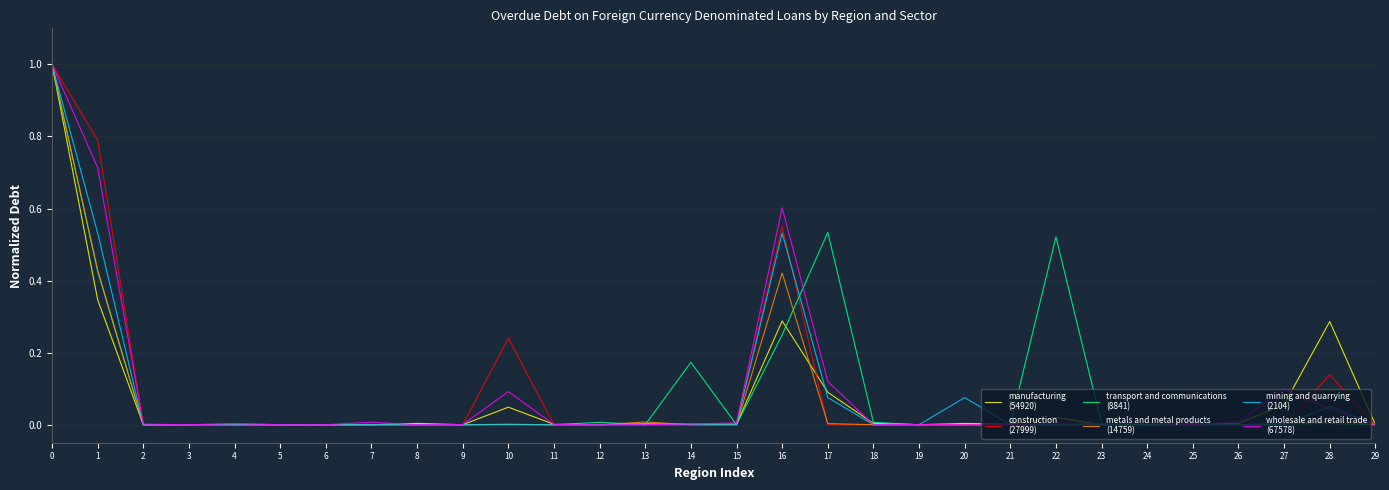

What is the greatest value displayed?

1.0